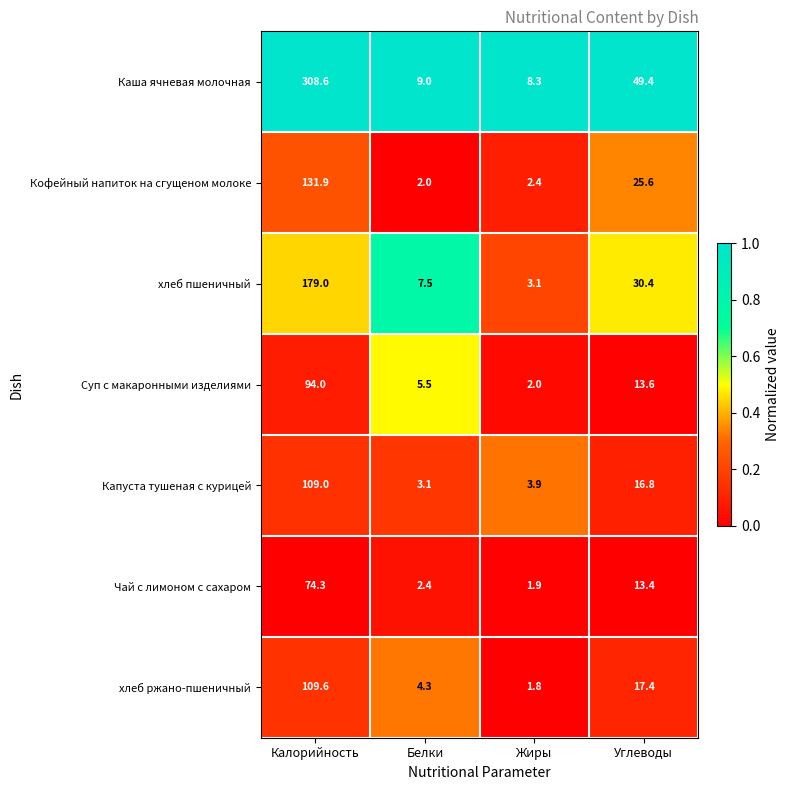

At which label does Кофейный напиток на сгущеном молоке first exceed 25?

Калорийность